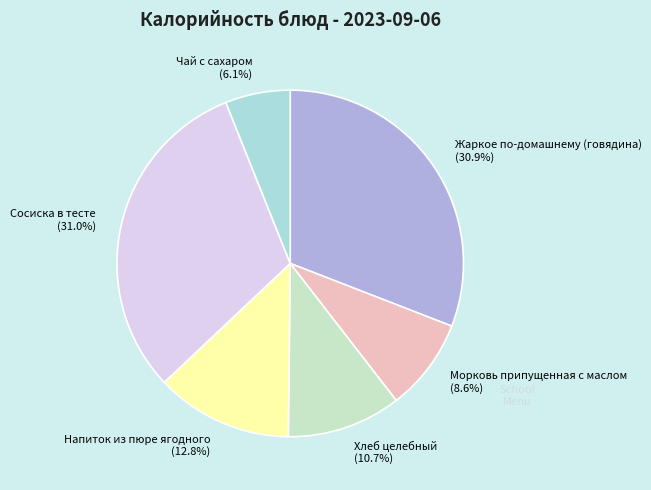

Do Жаркое по-домашнему (говядина) and Напиток из пюре ягодного together represent more than half of the pie?

No